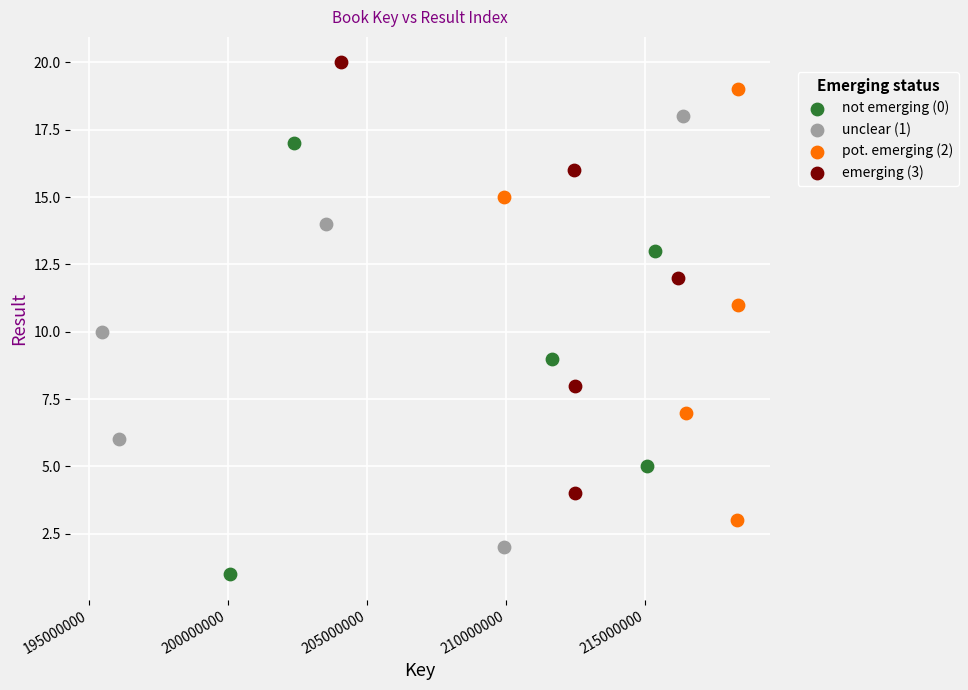

Which series reaches the maximum Y coordinate?

emerging (3)